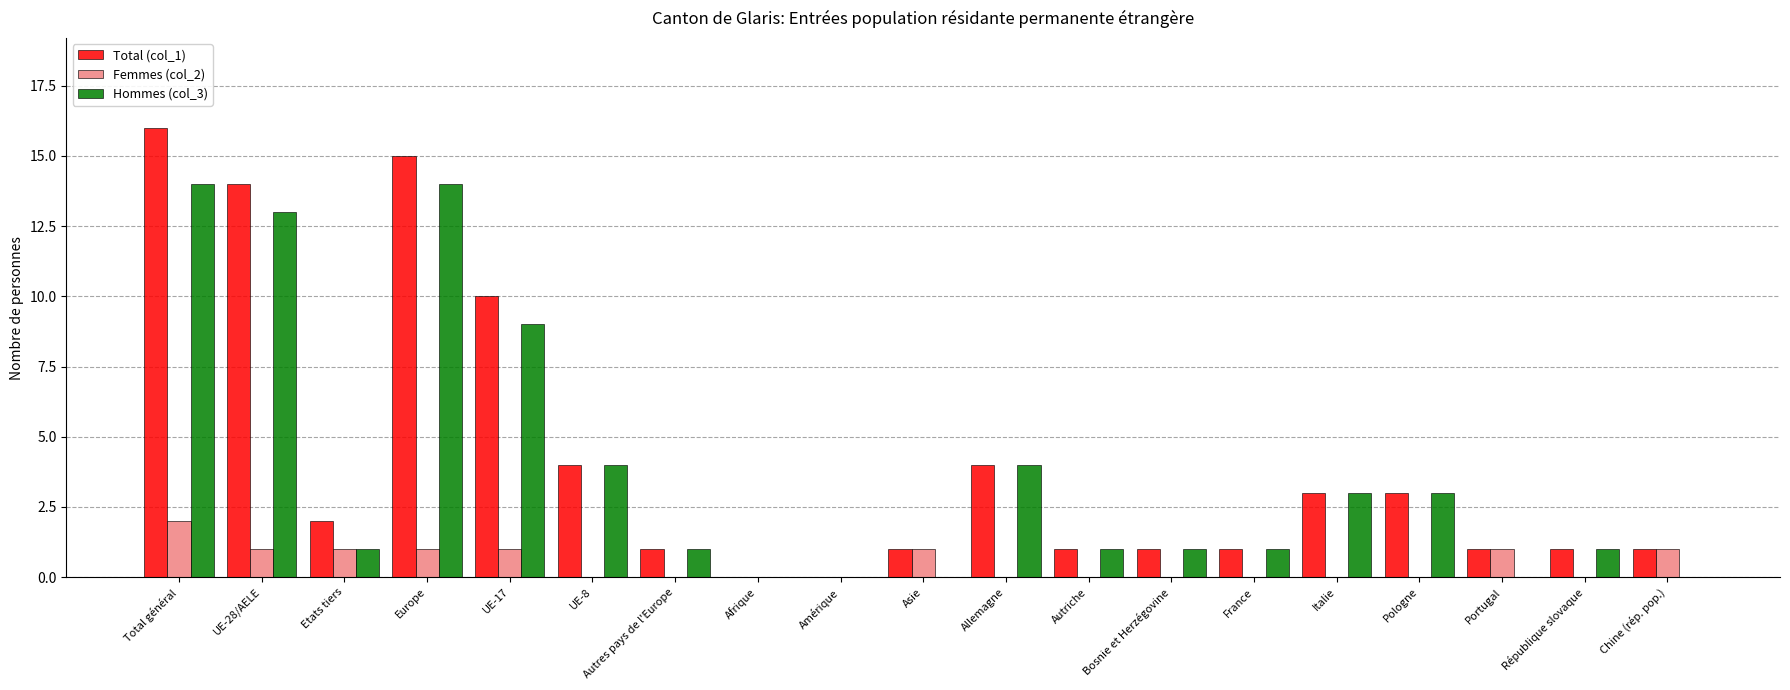

Which series changed the most between Etats tiers and Amérique?

Total (col_1)